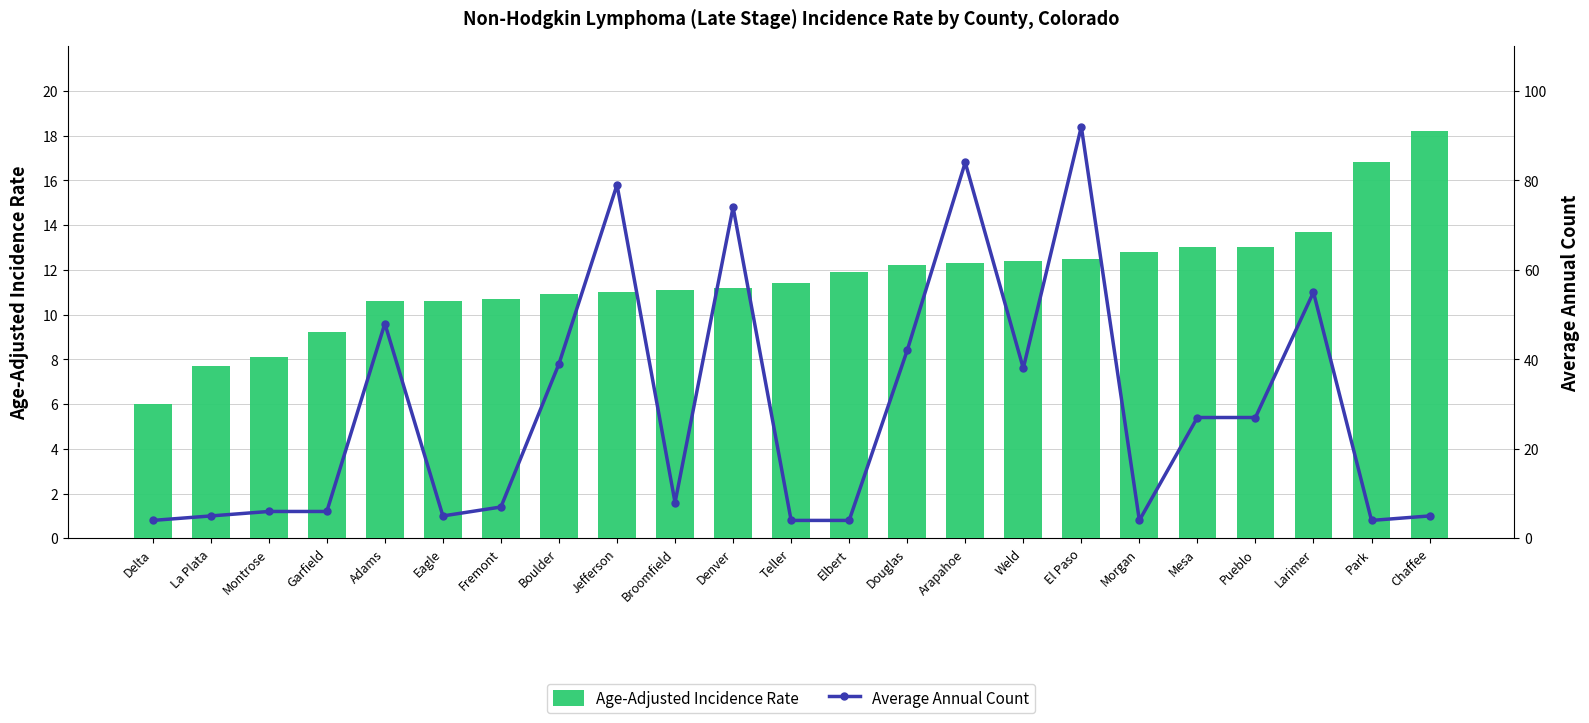

Is it true that Age-Adjusted Incidence Rate equals 9.2 at Garfield?

True